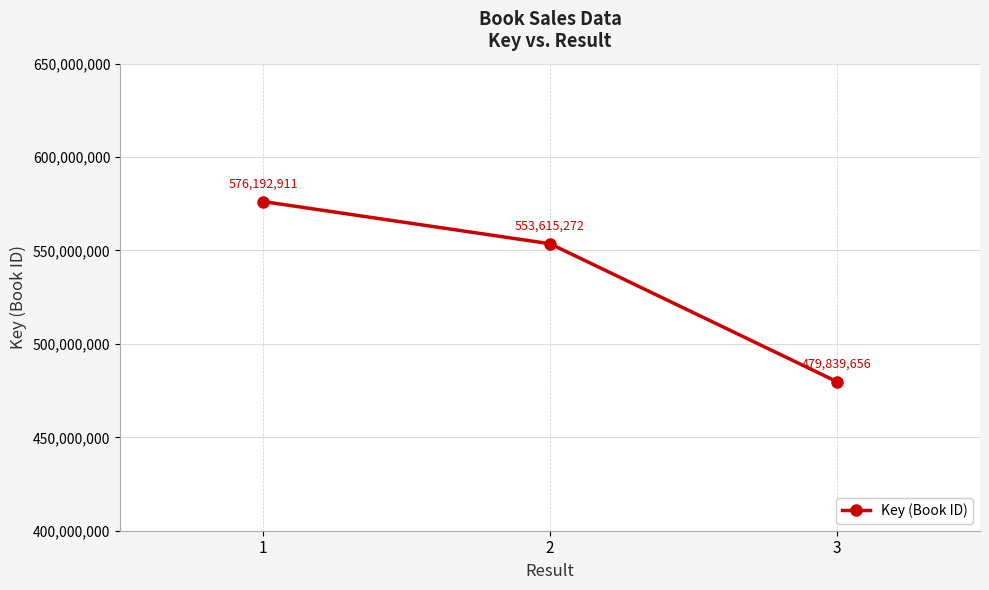

What value does the data have at 3?

479839656